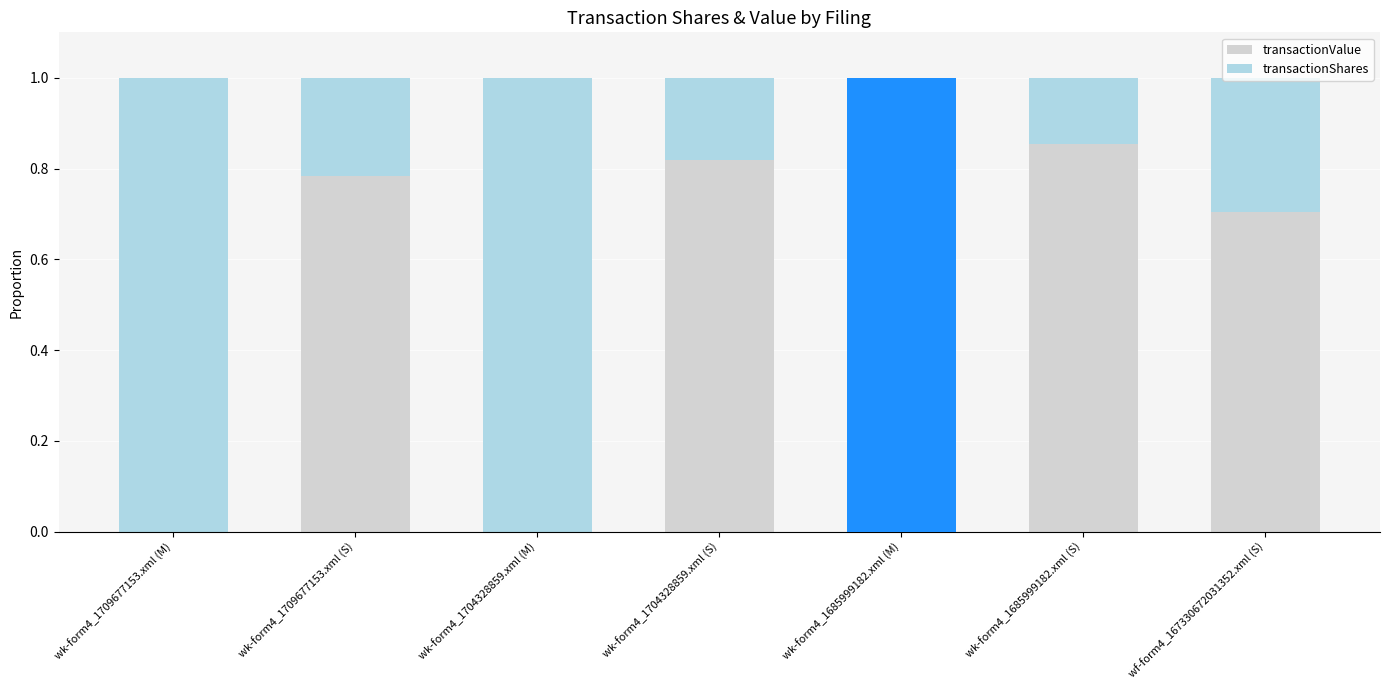

At which category is the sum across all series the highest?

wk-form4_1709677153.xml (M)